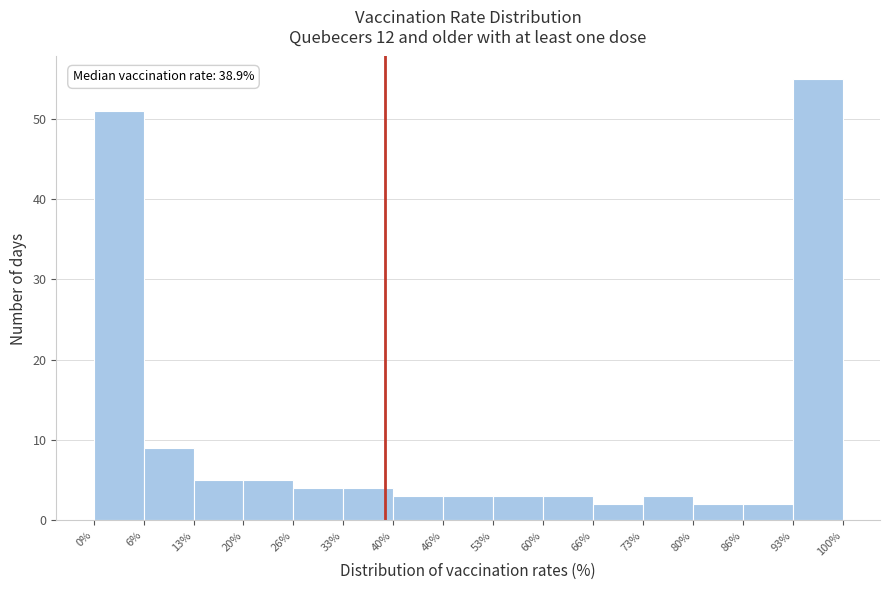

Over which range of the x-axis is the bar tallest?

93% to 100%